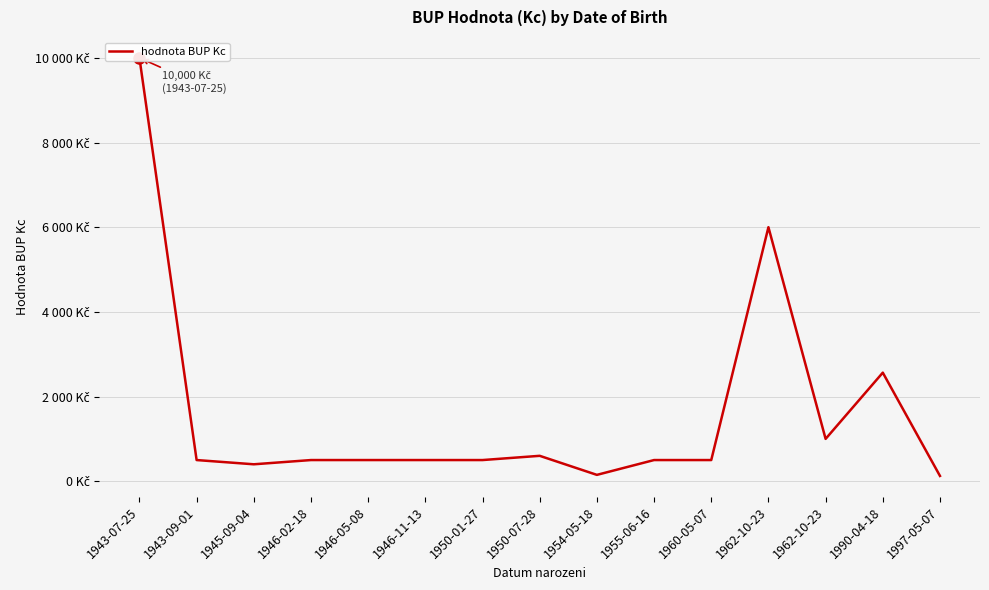

What is the label of the 4th point from the right?

1962-10-23